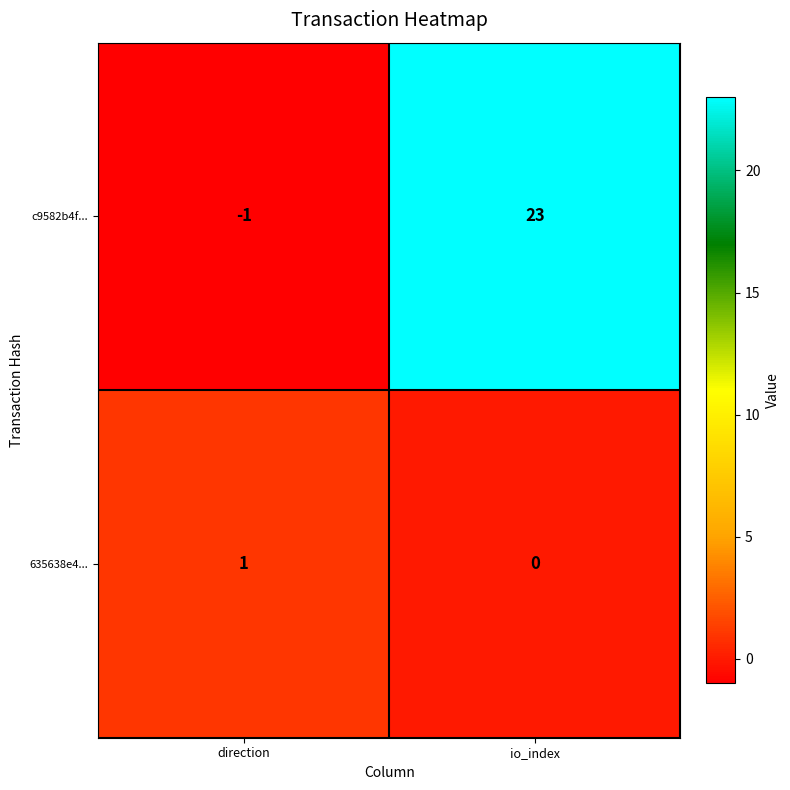

Reading left to right, list all the values displayed in this chart.

c9582b4f...: -1	23
635638e4...: 1	0